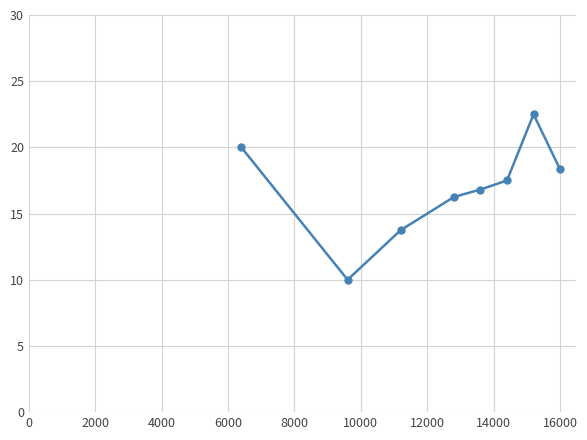

What is the greatest value displayed?

22.5